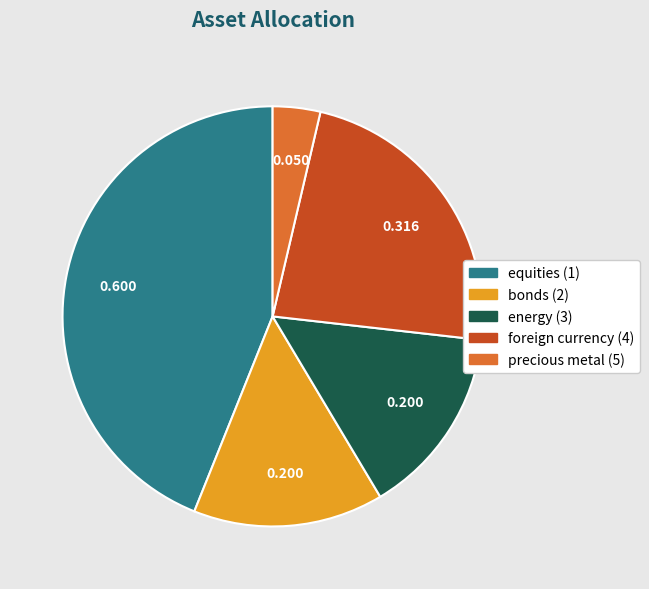

Does any single category account for the majority?

No